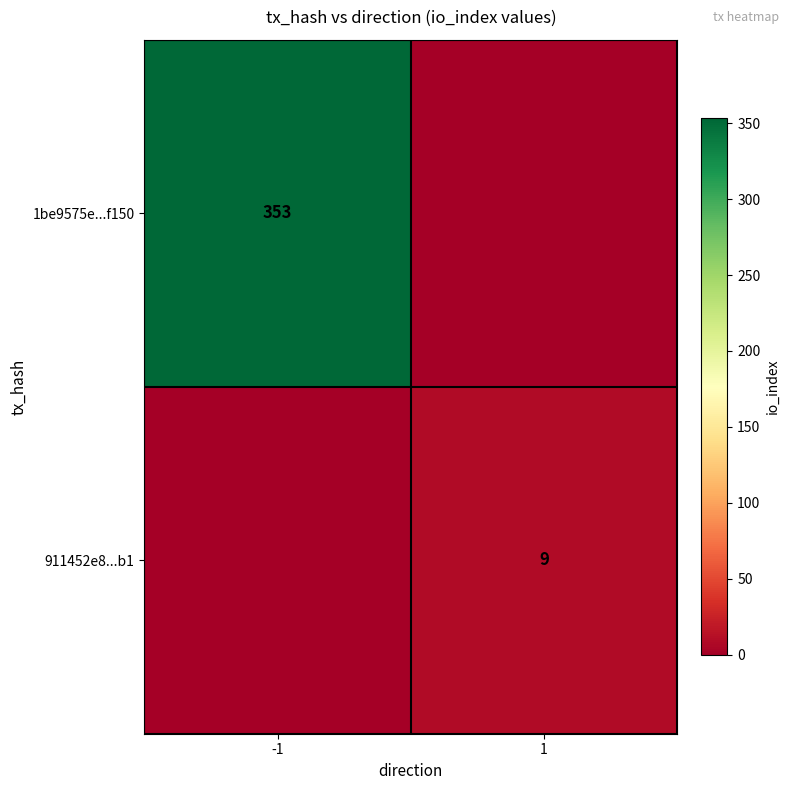

Is it true that 911452e8...b1 equals 16 at 1?

False